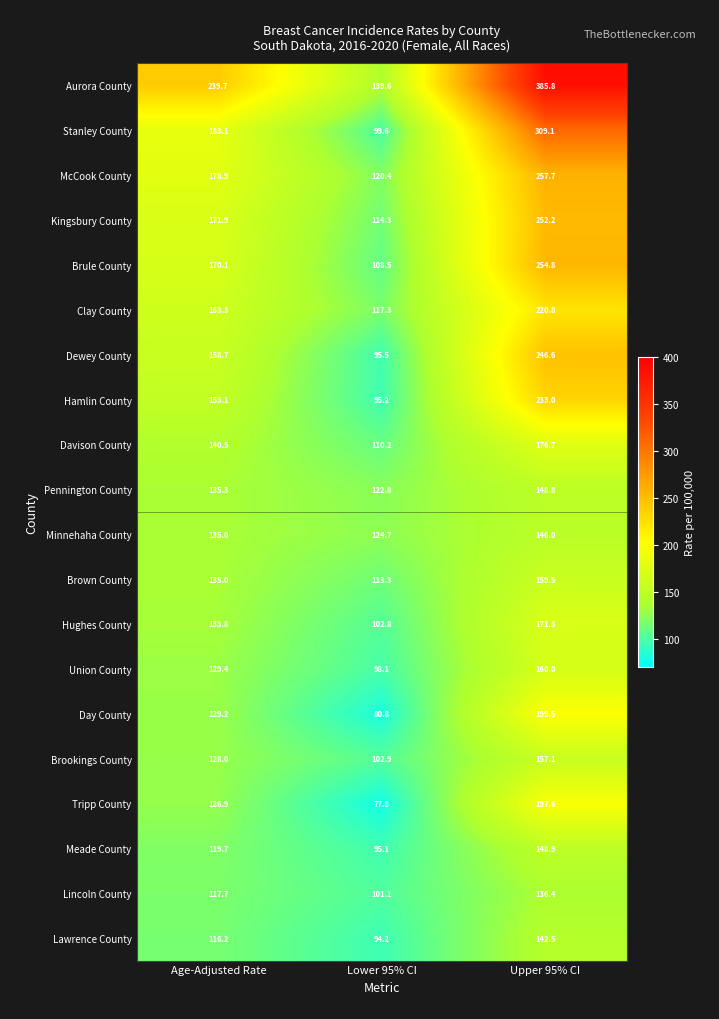

Which series has the largest total across all categories?

Aurora County